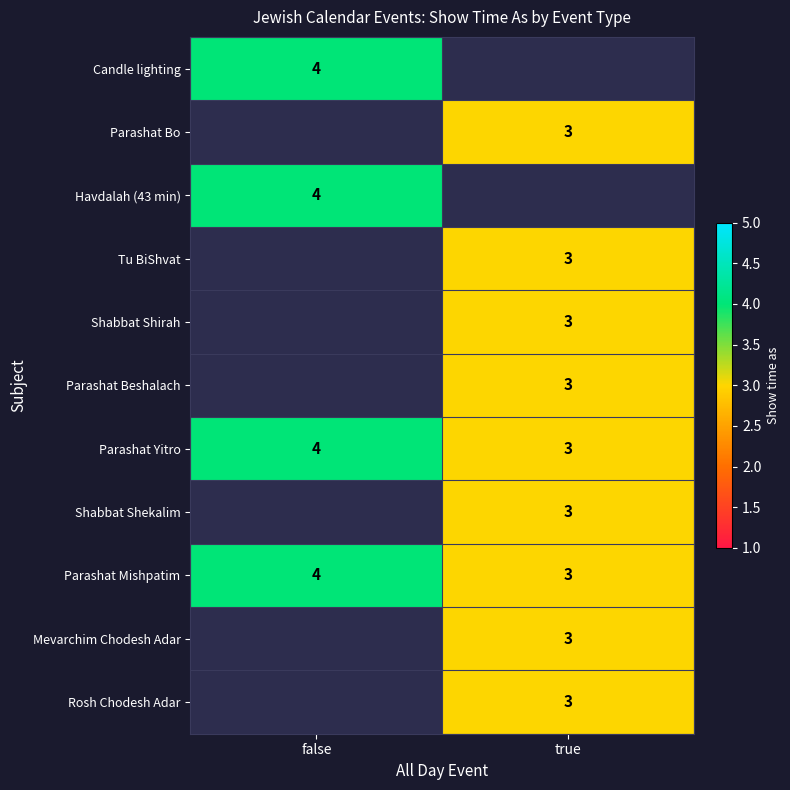

Count the Parashat Yitro values in the range 3 to 4.

2